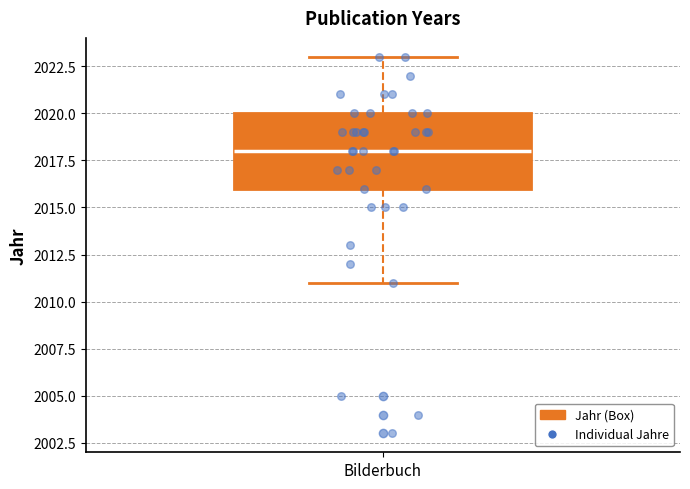

Read this box plot against the y-axis: the position of the median line, the range covered by the box, and the ends of both whiskers. The values are not printed on the chart, so give them approximately, as read against the axis.

median 2018, box 2016 to 2020, whiskers 2011 to 2023